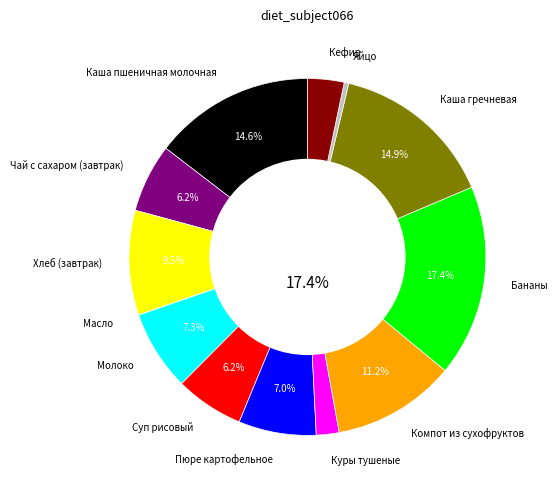

Which has a higher value, Чай с сахаром (завтрак) or Пюре картофельное?

Пюре картофельное